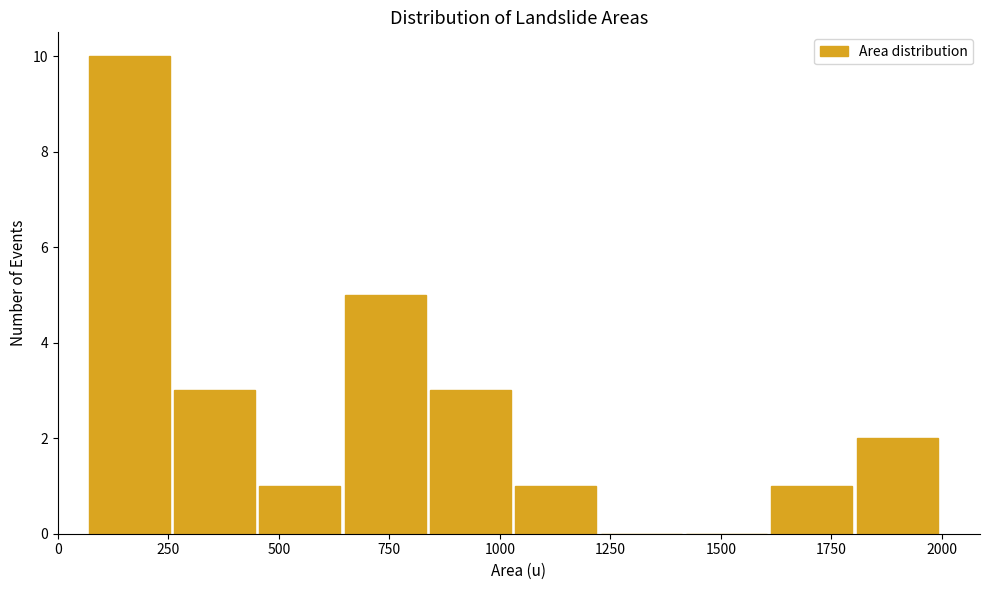

Around what value on the x-axis is the tallest bar? Give the approximate position of its centre, as read against the axis.

150